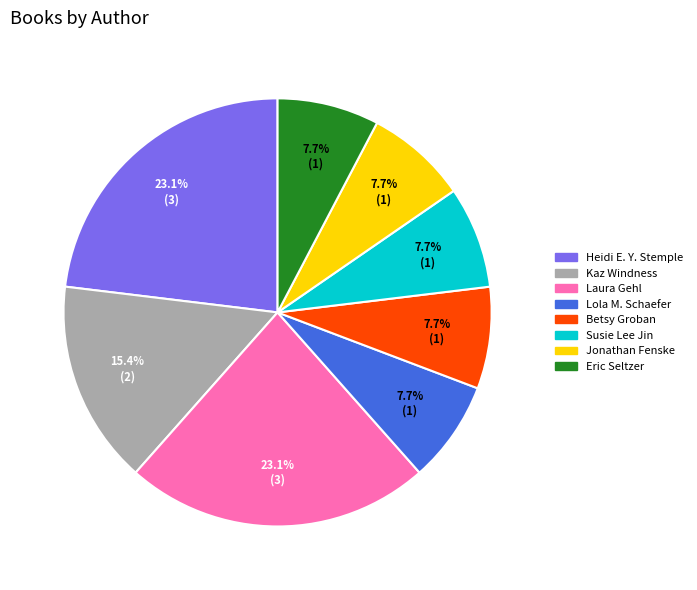

Does Laura Gehl represent more than half of the total?

No